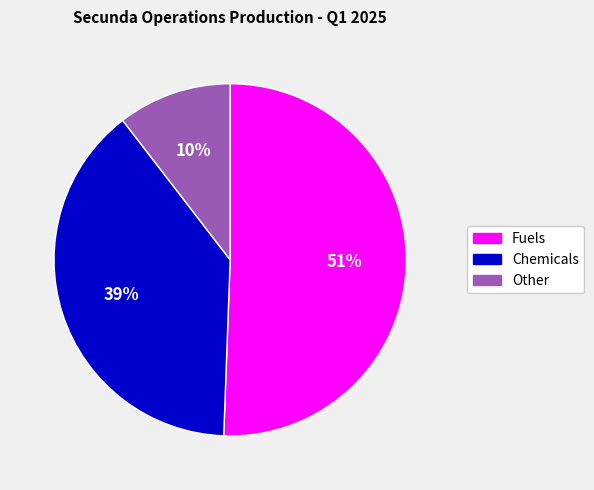

Which slice is the largest?

Fuels